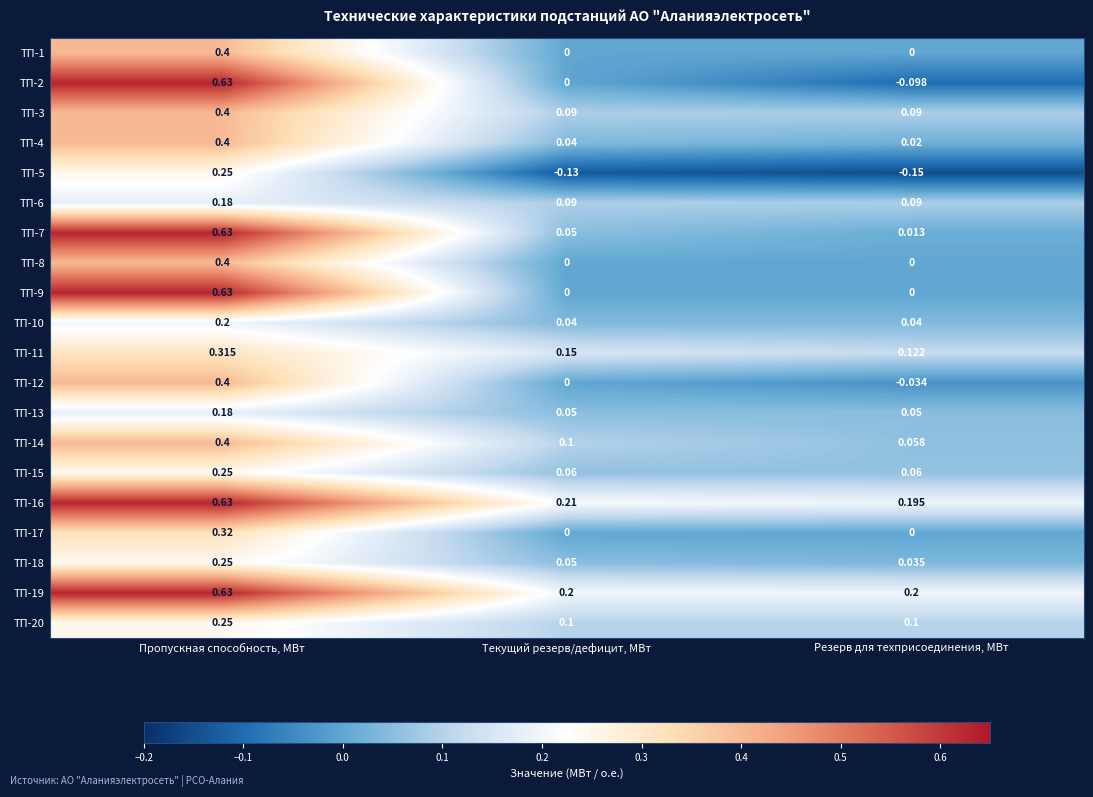

Which series has the largest range (max minus min)?

ТП-2